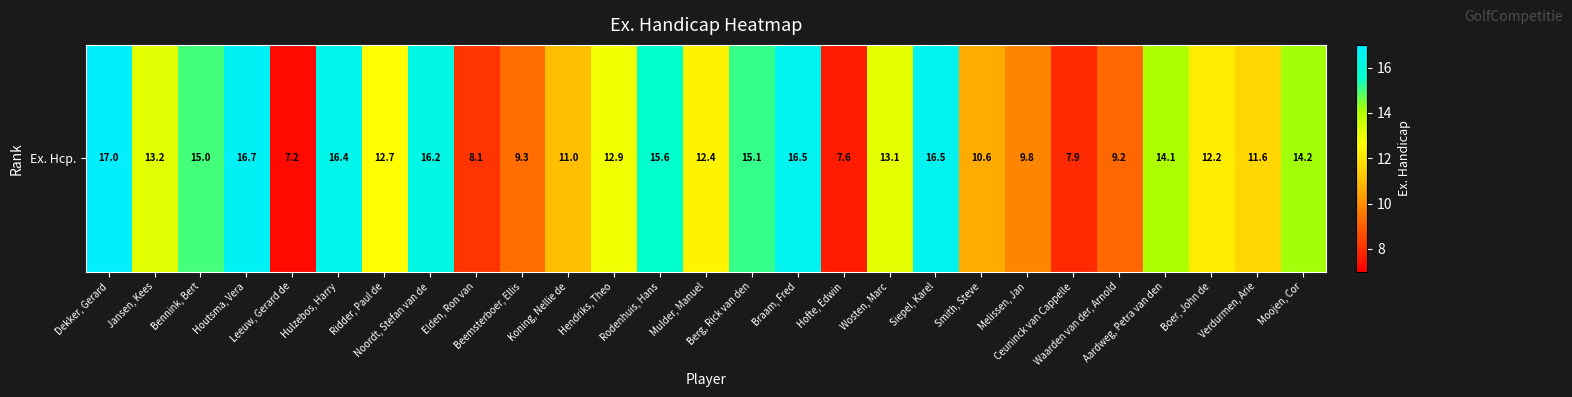

What is the change in value from Ridder, Paul de to Mulder, Manuel?

-0.3